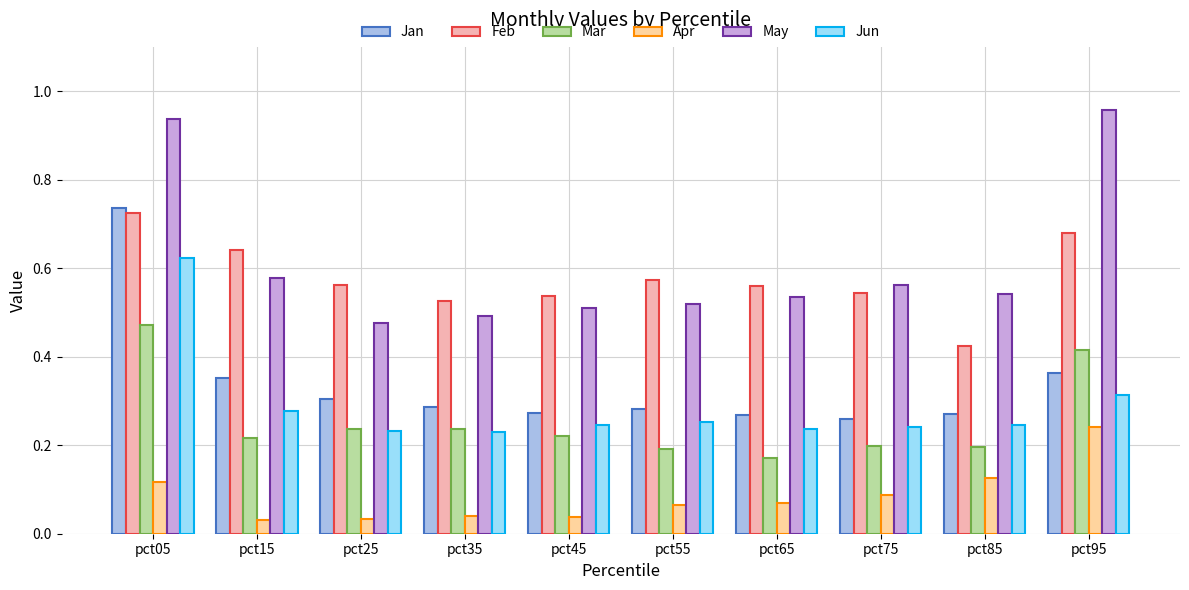

What is the lowest value of the Jan series?

0.3